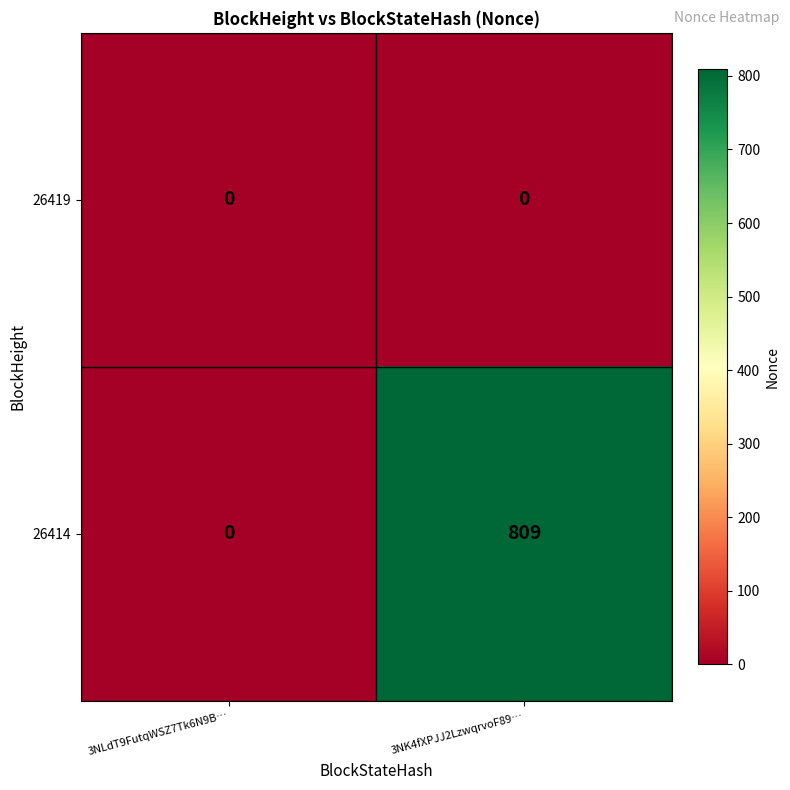

What is the total value across all series at 3NK4fXPJJ2LzwqrvoF89…?

809